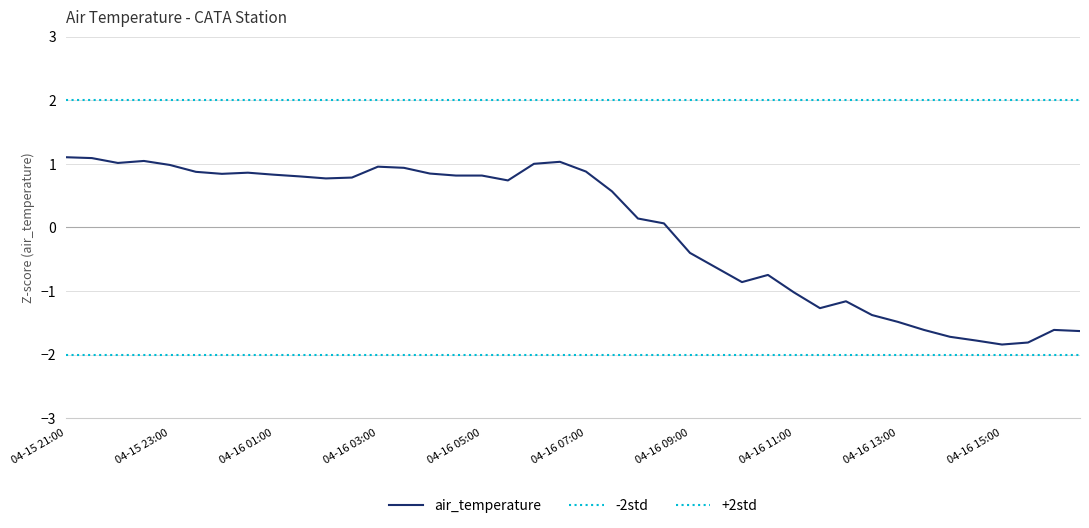

How many data points are less than 0?

16